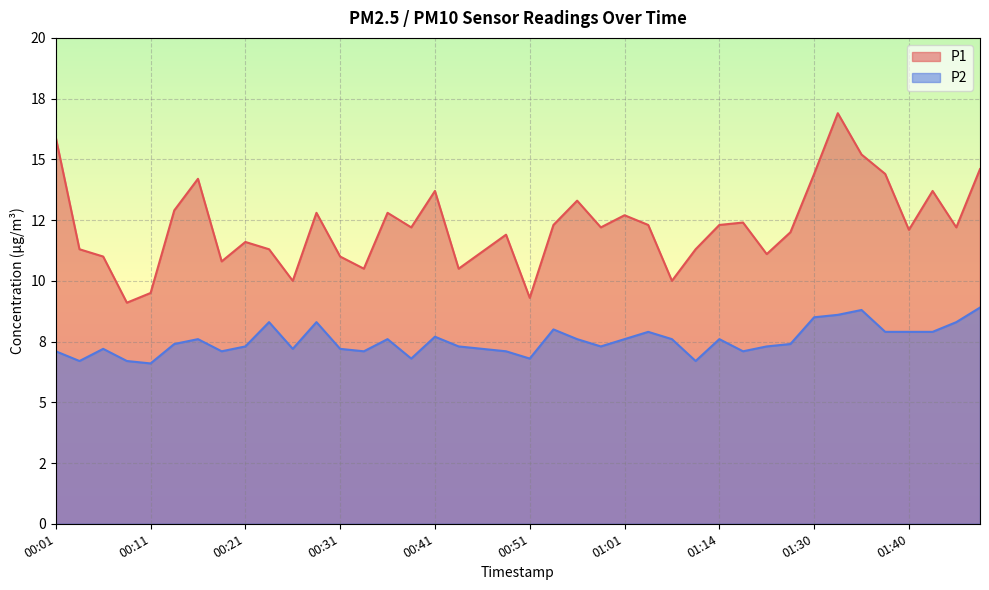

How many data points does each series have?

40